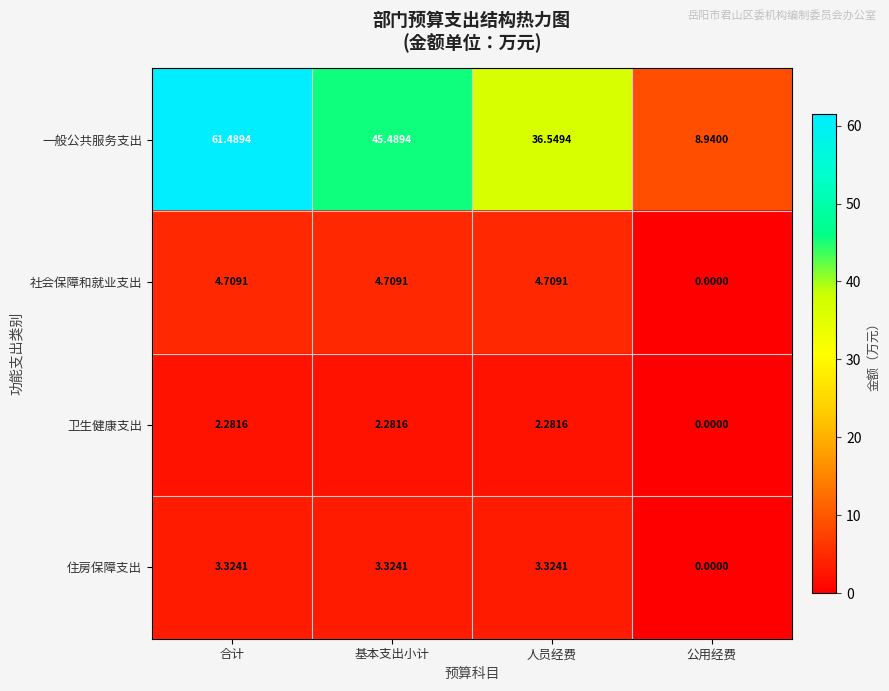

At which label is 卫生健康支出 closest to 1?

公用经费